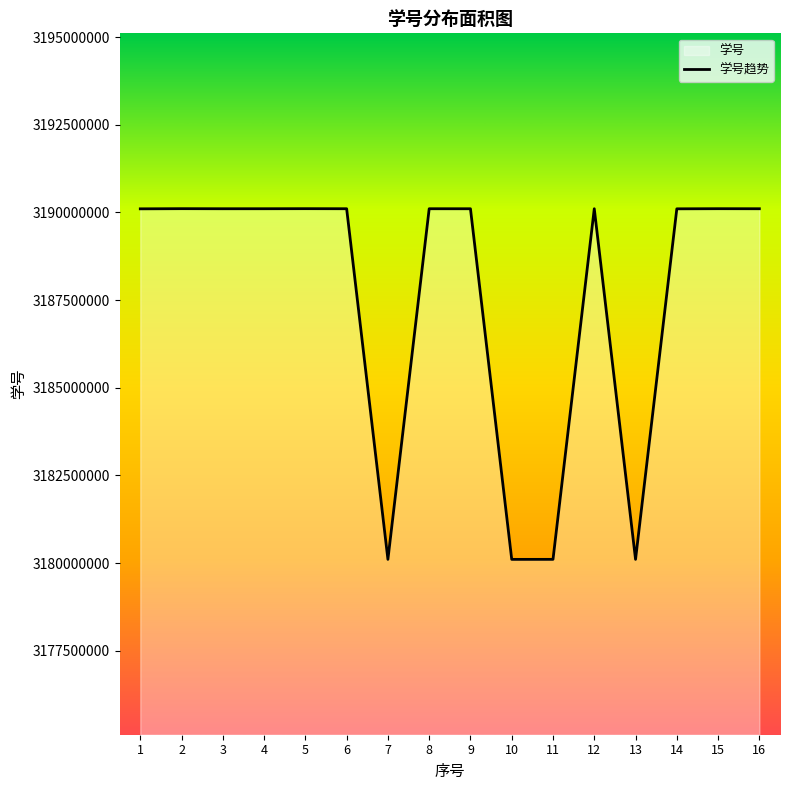

Rank the categories by value from lowest to highest.

10, 7, 13, 11, 1, 14, 9, 16, 3, 12, 6, 8, 4, 15, 5, 2